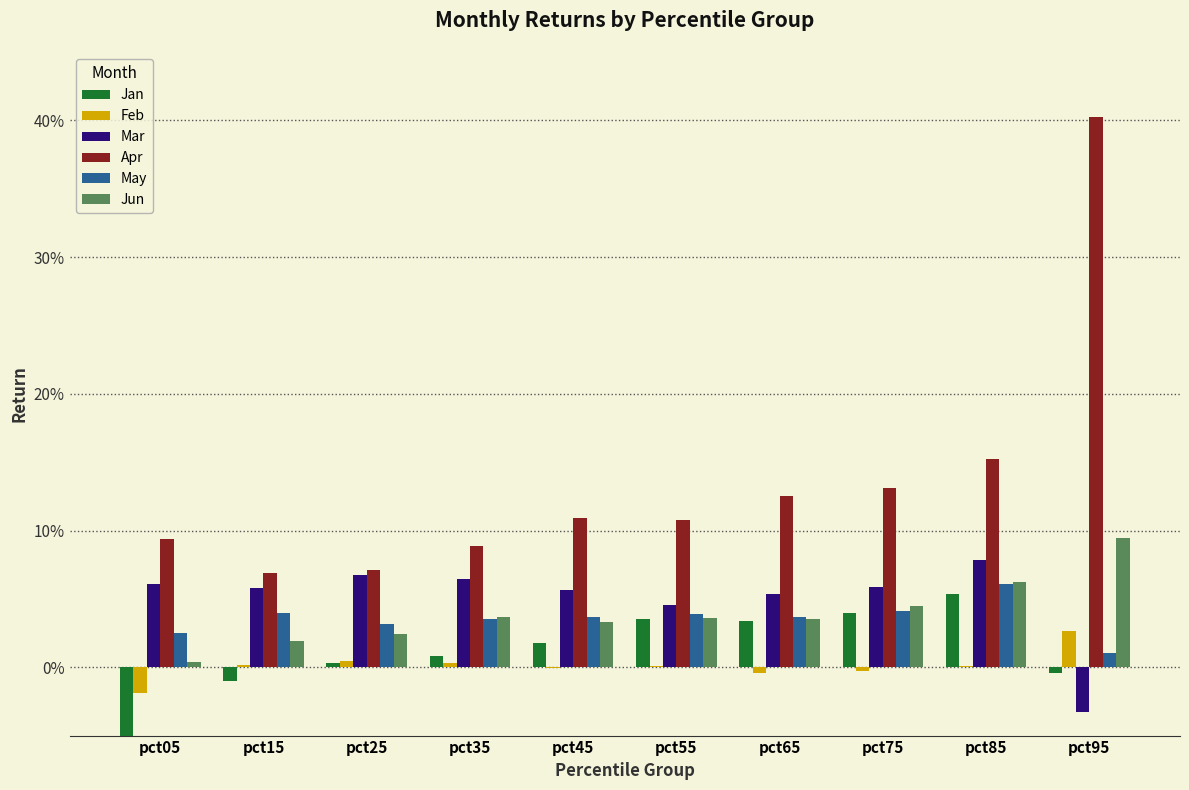

What value does the Apr series have at pct25?

0.1